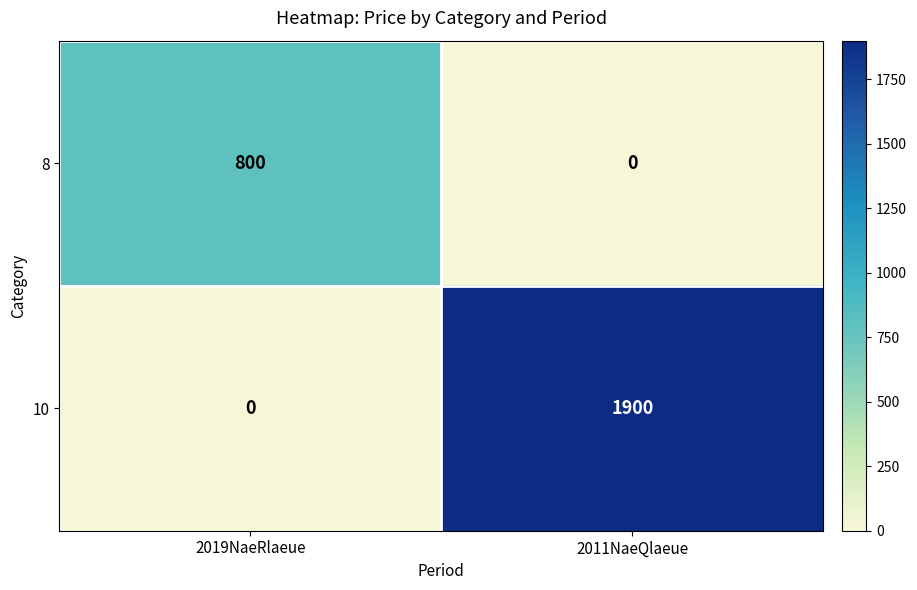

The 8 series shows 1305 at 2019NaeRlaeue. True or false?

False